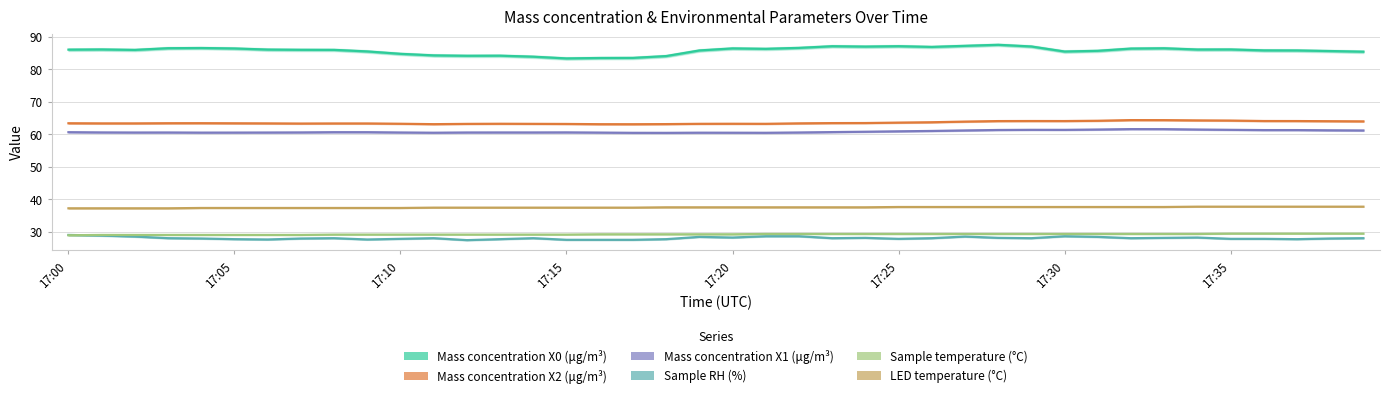

What are all the series names shown in the legend?

Mass concentration X0 (μg/m³), Mass concentration X2 (μg/m³), Mass concentration X1 (μg/m³), Sample RH (%), Sample temperature (°C), LED temperature (°C)